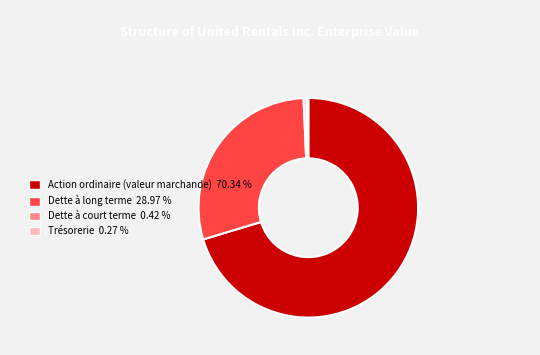

Which slice represents more than half of the pie?

Action ordinaire (valeur marchande)